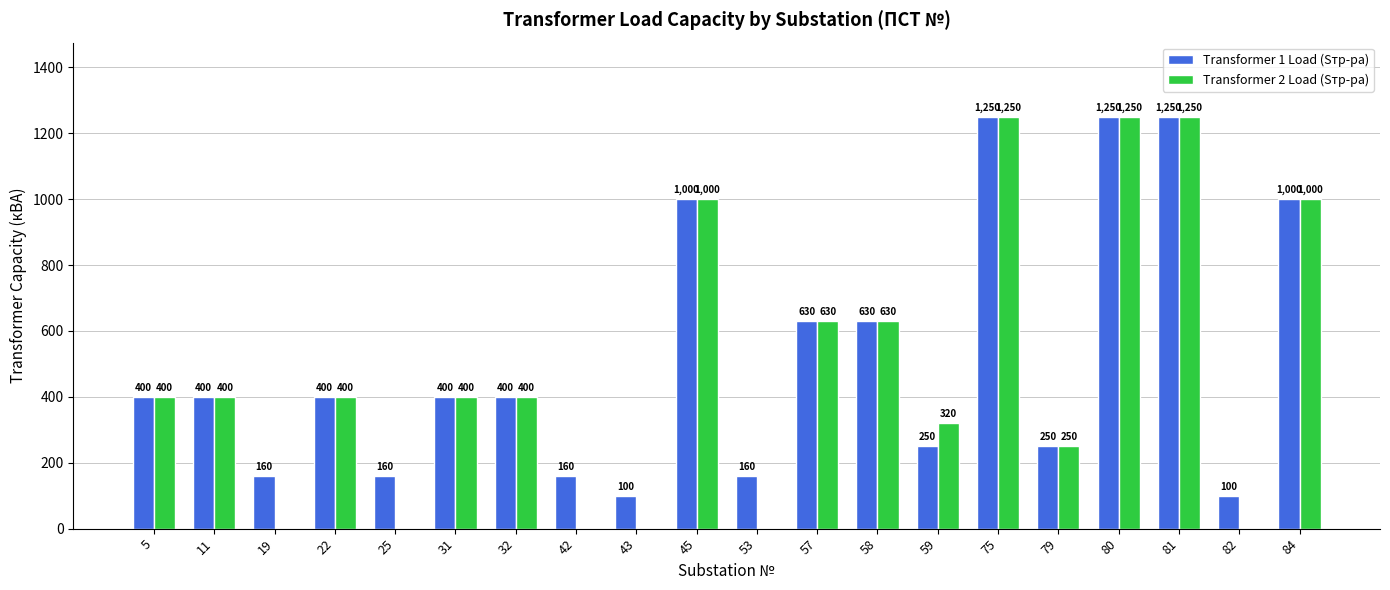

Reading left to right, what are all the values shown in this chart?

Transformer 1 Load (Sтр-ра): 400	400	160	400	160	400	400	160	100	1000	160	630	630	250	1250	250	1250	1250	100	1000
Transformer 2 Load (Sтр-ра): 400	400	0	400	0	400	400	0	0	1000	0	630	630	320	1250	250	1250	1250	0	1000